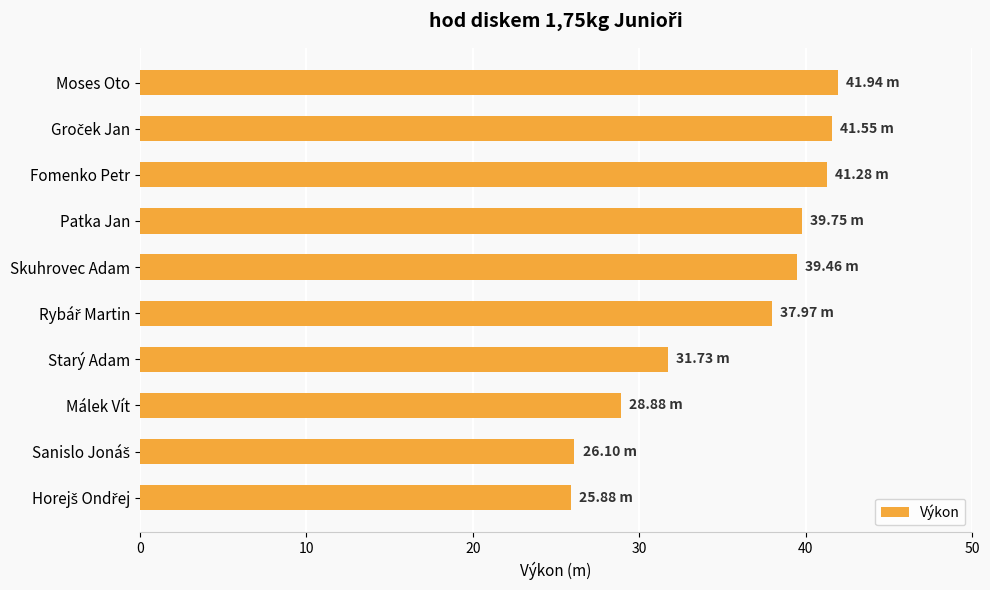

What is the sum of all values?

354.5